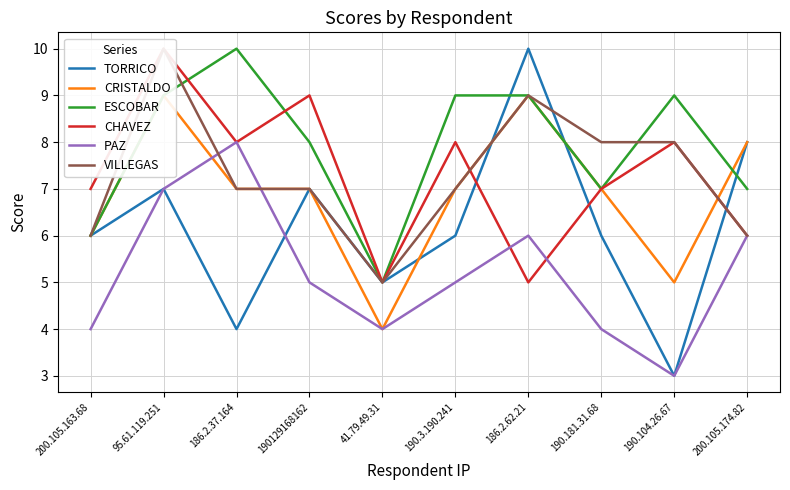

Reading left to right, transcribe all the data shown in this chart.

TORRICO: 200.105.163.68=6	95.61.119.251=7	186.2.37.164=4	190129168162=7	41.79.49.31=5	190.3.190.241=6	186.2.62.21=10	190.181.31.68=6	190.104.26.67=3	200.105.174.82=8
CRISTALDO: 200.105.163.68=6	95.61.119.251=9	186.2.37.164=7	190129168162=7	41.79.49.31=4	190.3.190.241=7	186.2.62.21=9	190.181.31.68=7	190.104.26.67=5	200.105.174.82=8
ESCOBAR: 200.105.163.68=6	95.61.119.251=9	186.2.37.164=10	190129168162=8	41.79.49.31=5	190.3.190.241=9	186.2.62.21=9	190.181.31.68=7	190.104.26.67=9	200.105.174.82=7
CHAVEZ: 200.105.163.68=7	95.61.119.251=10	186.2.37.164=8	190129168162=9	41.79.49.31=5	190.3.190.241=8	186.2.62.21=5	190.181.31.68=7	190.104.26.67=8	200.105.174.82=6
PAZ: 200.105.163.68=4	95.61.119.251=7	186.2.37.164=8	190129168162=5	41.79.49.31=4	190.3.190.241=5	186.2.62.21=6	190.181.31.68=4	190.104.26.67=3	200.105.174.82=6
VILLEGAS: 200.105.163.68=6	95.61.119.251=10	186.2.37.164=7	190129168162=7	41.79.49.31=5	190.3.190.241=7	186.2.62.21=9	190.181.31.68=8	190.104.26.67=8	200.105.174.82=6